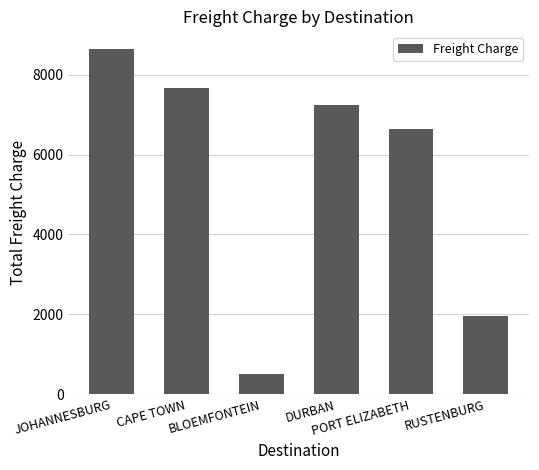

Is it true that the value at RUSTENBURG is 1956.2?

True